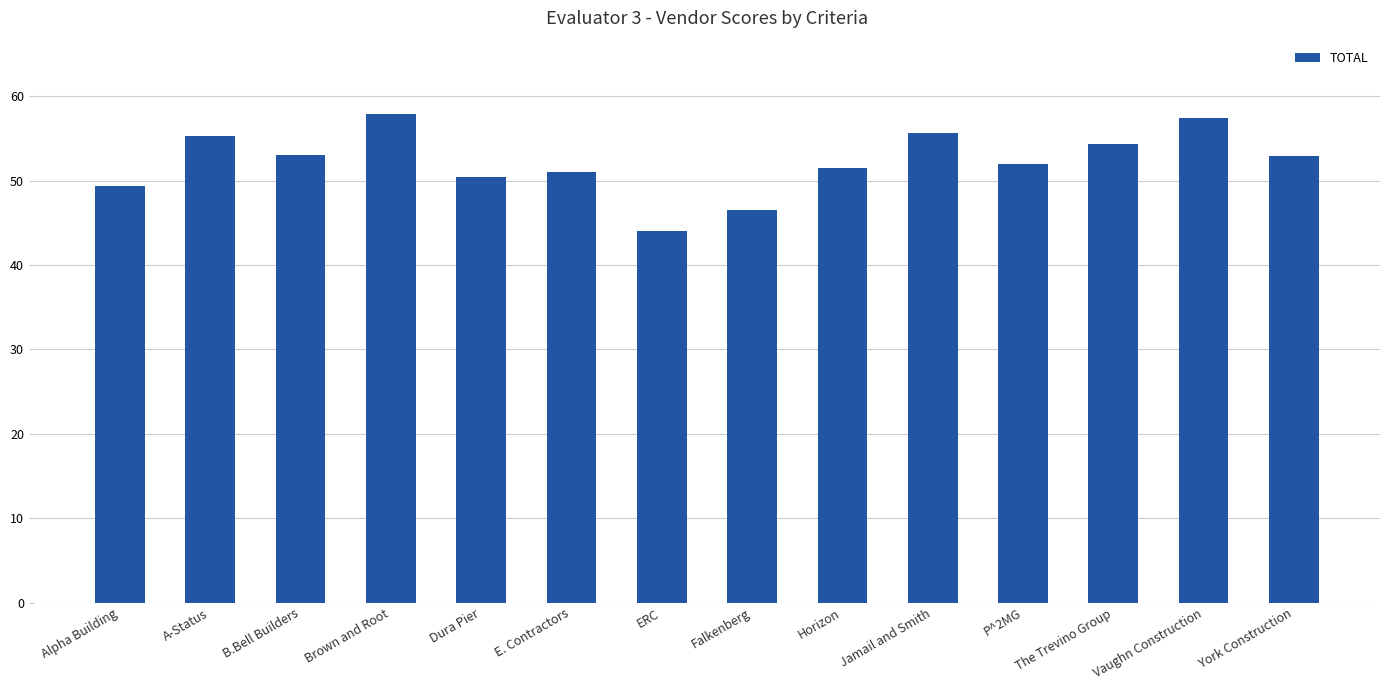

The chart shows a value of 75.2 at Jamail and Smith. True or false?

False